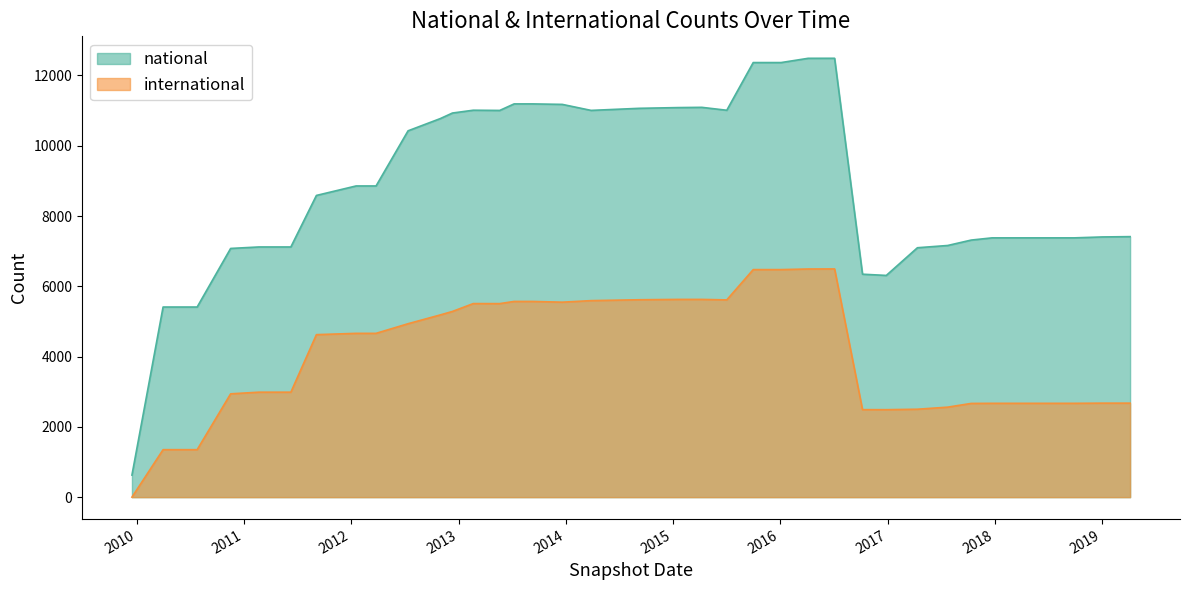

What is the lowest value of the national series?

628